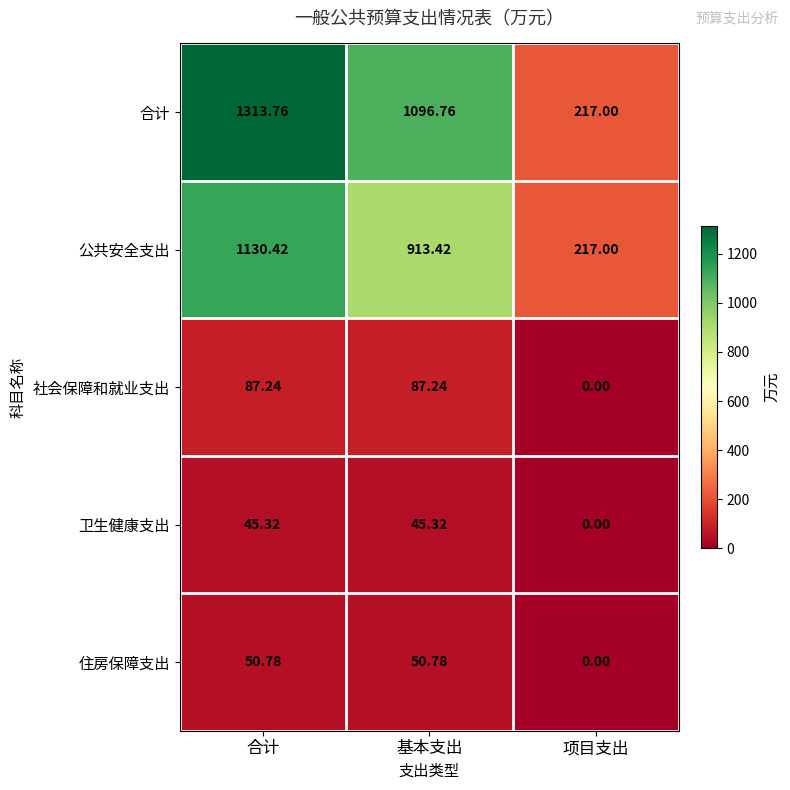

Where is 卫生健康支出 nearest to the value 22?

项目支出